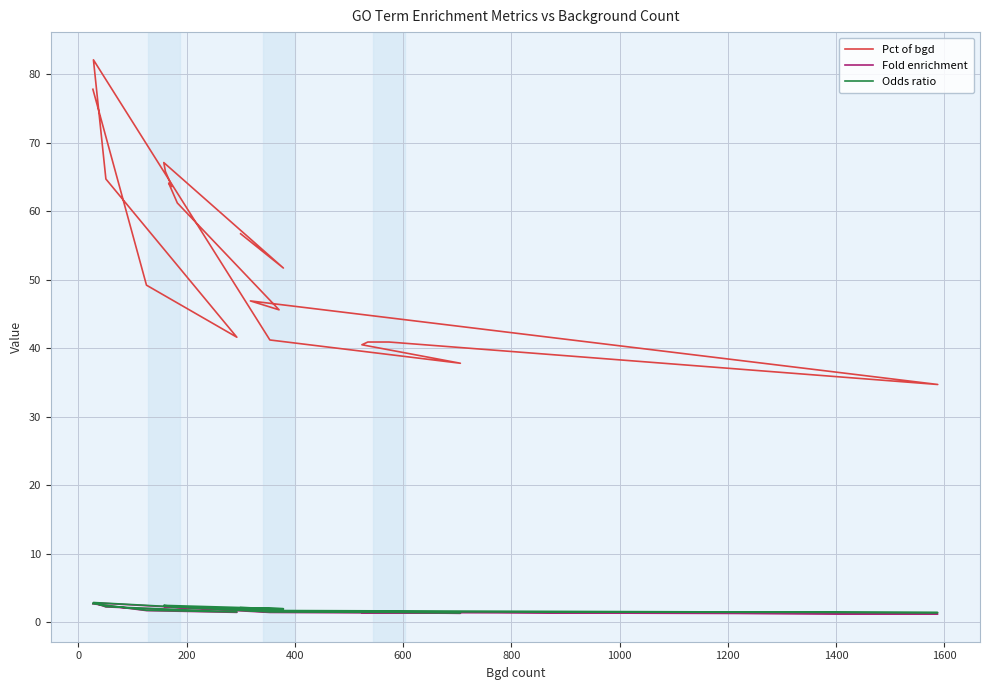

What is the average value of the Odds ratio series?

2.0